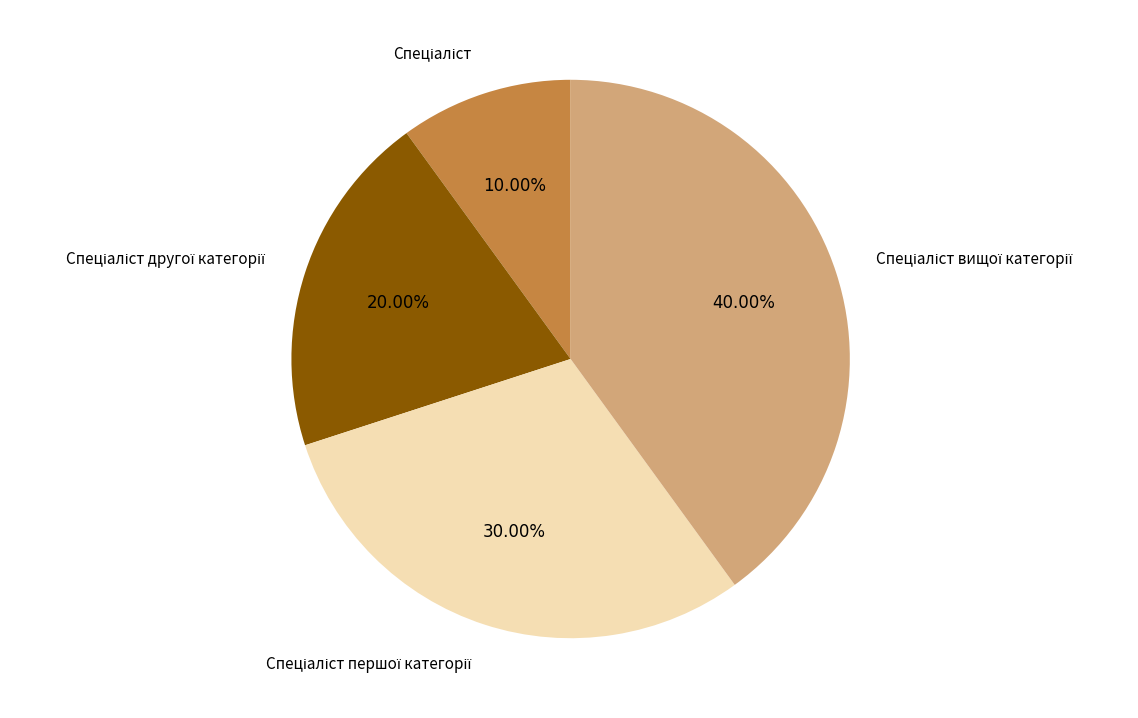

Which slice is the largest?

Спеціаліст вищої категорії